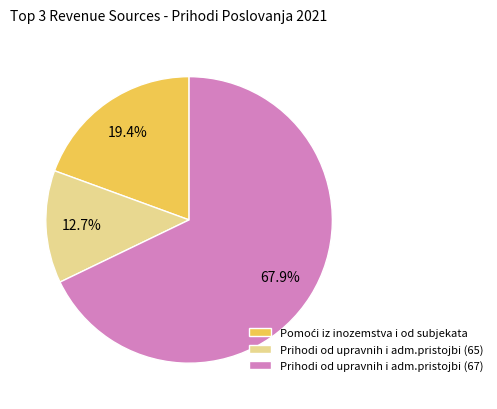

Which slice is the largest?

Prihodi od upravnih i adm.pristojbi (67)